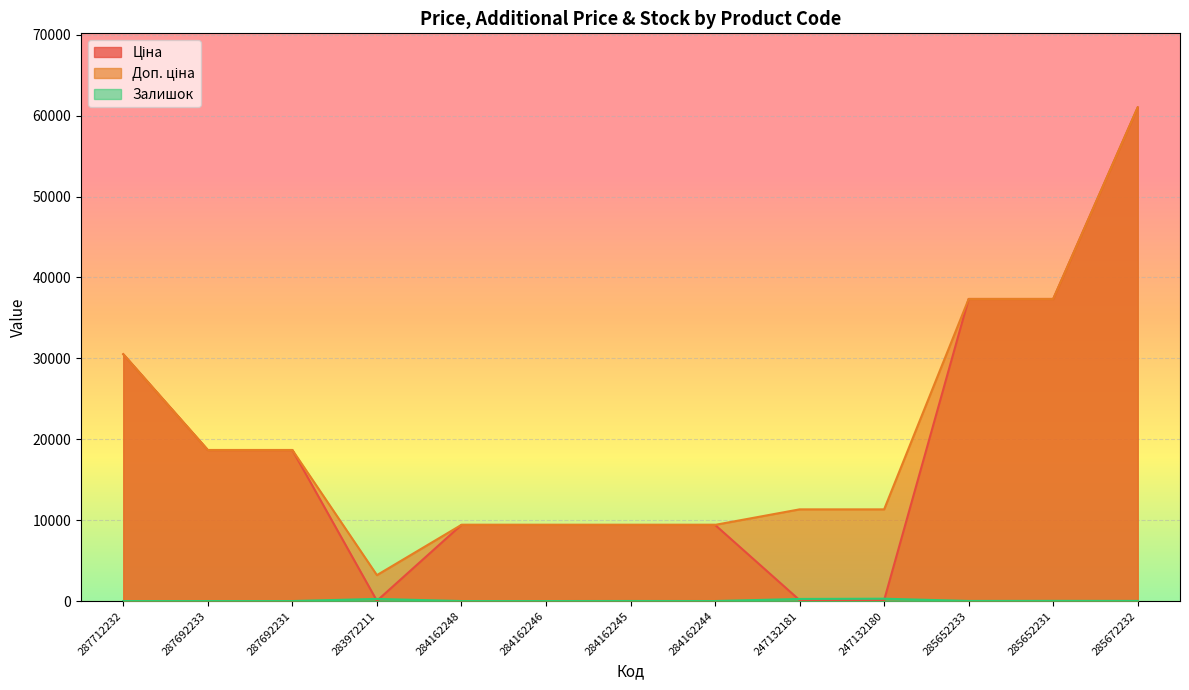

True or false: Доп. ціна has a value of 2964.8 at 284162248.

False